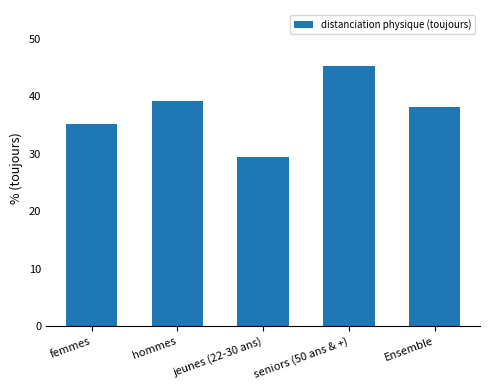

At which category does the chart reach its minimum across all series?

jeunes (22-30 ans)